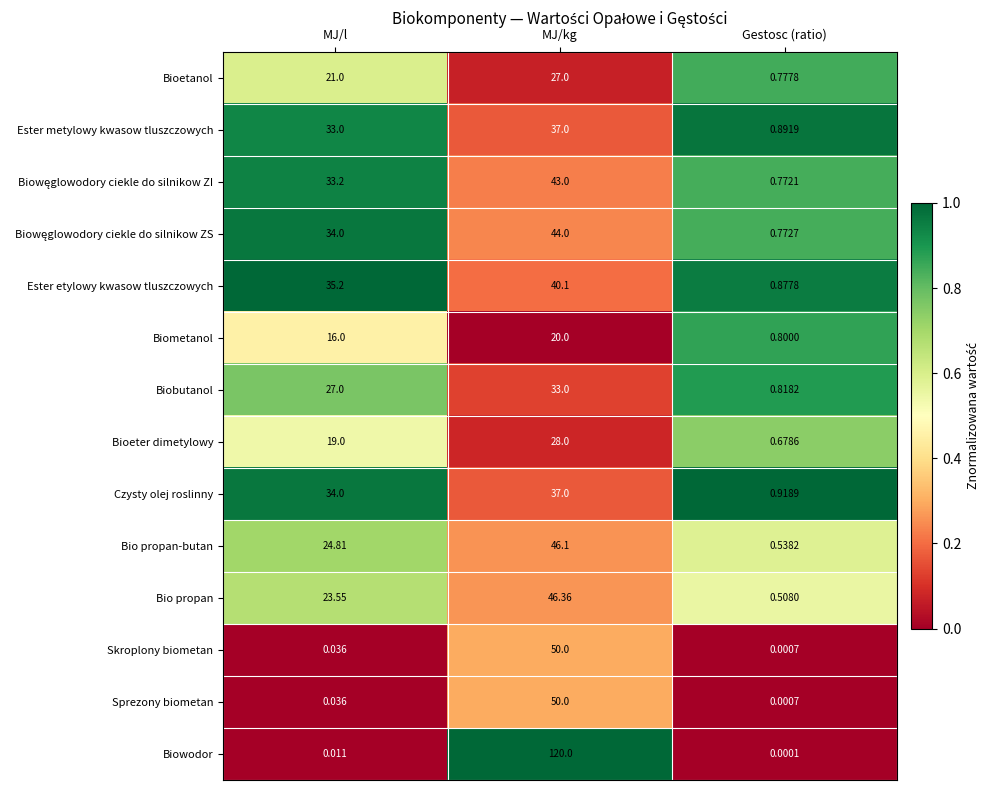

List the labels in order of Bioeter dimetylowy value, largest first.

MJ/kg, MJ/l, Gestosc (ratio)